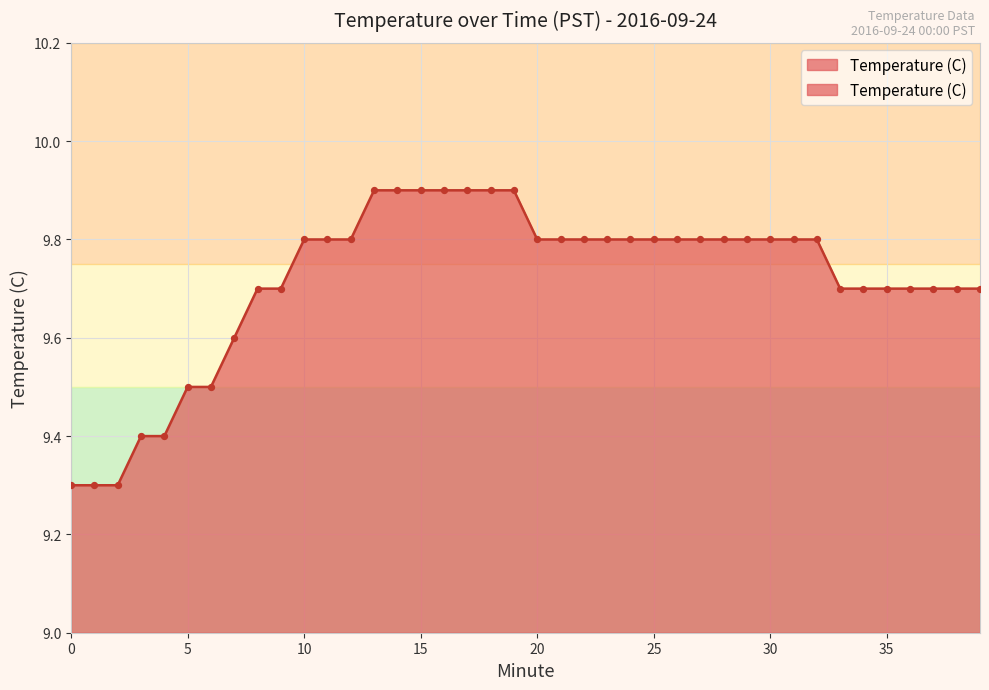

What is the change in value from 0 to 4?

+0.1